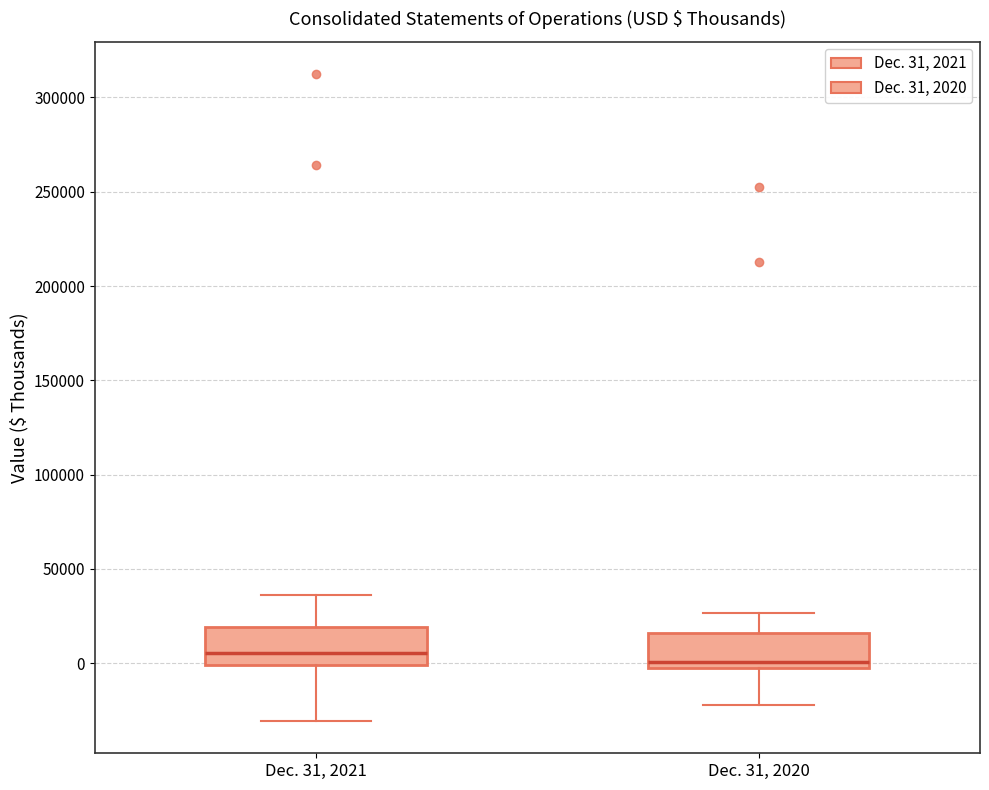

Reading left to right, read every box against the y-axis: the position of its median line, the range the box covers, and the ends of its whiskers. The values are not printed on the chart, so give them approximately, as read against the axis.

Dec. 31, 2021: median 5000, box 0 to 20000, whiskers -30000 to 35000
Dec. 31, 2020: median 0, box -5000 to 15000, whiskers -20000 to 25000